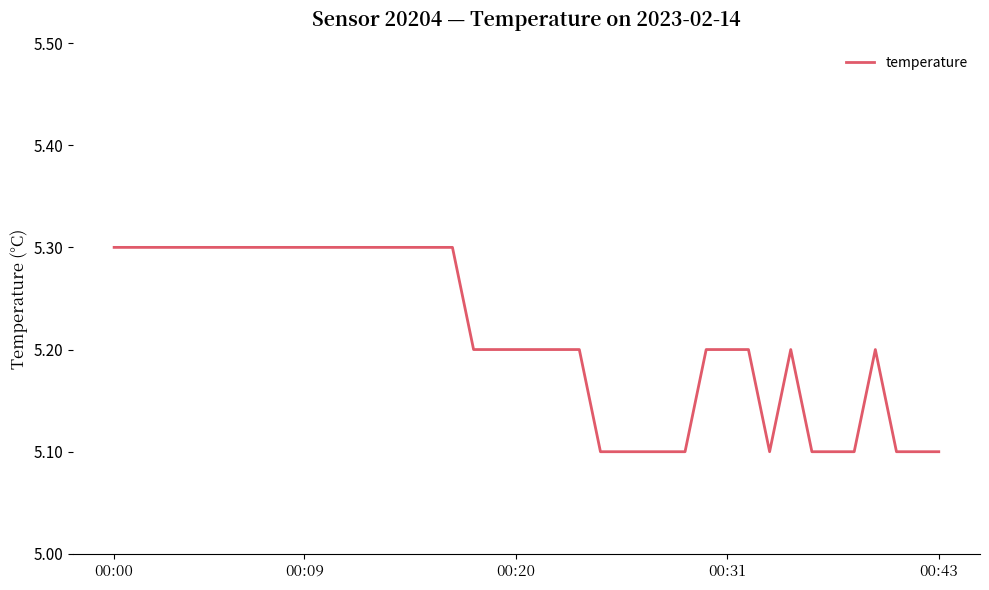

What is the greatest value displayed?

5.3